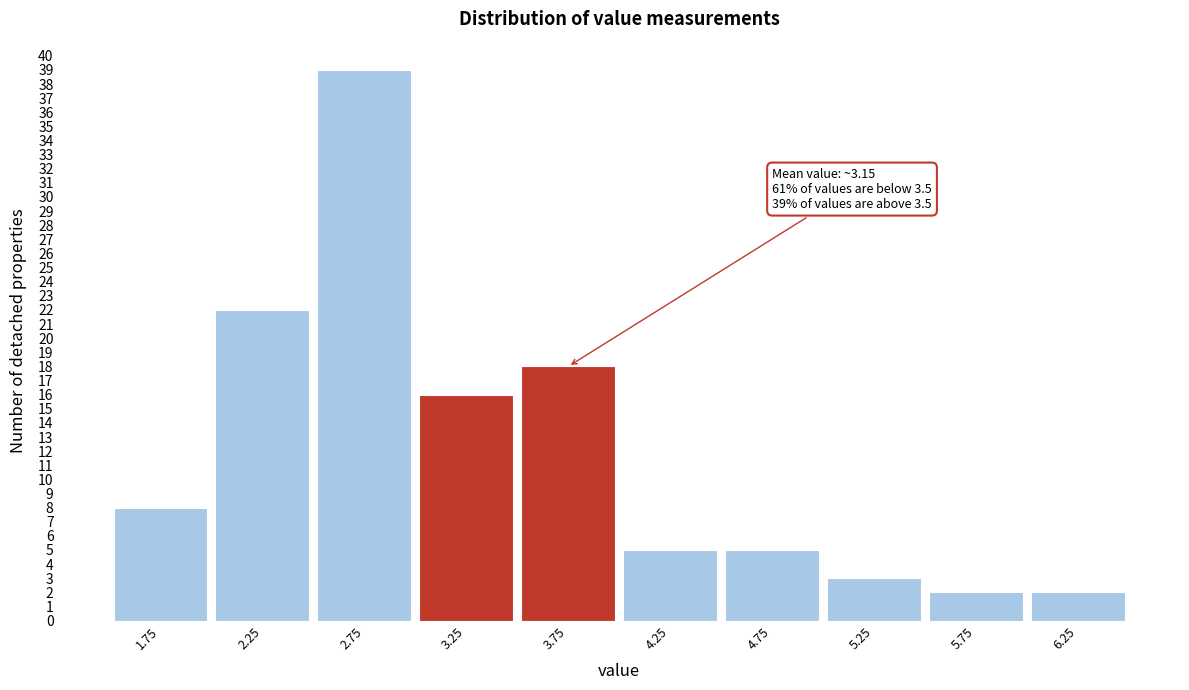

Over which range of the x-axis is the bar tallest?

2.5 to 3.0